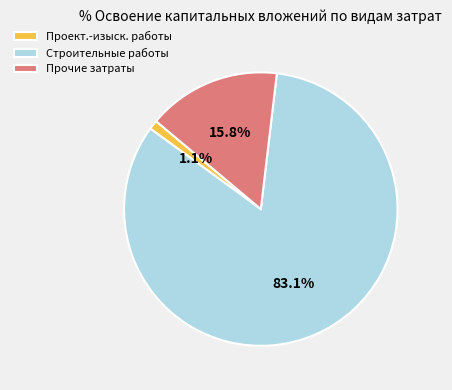

Which slice is the smallest?

Проект.-изыск. работы